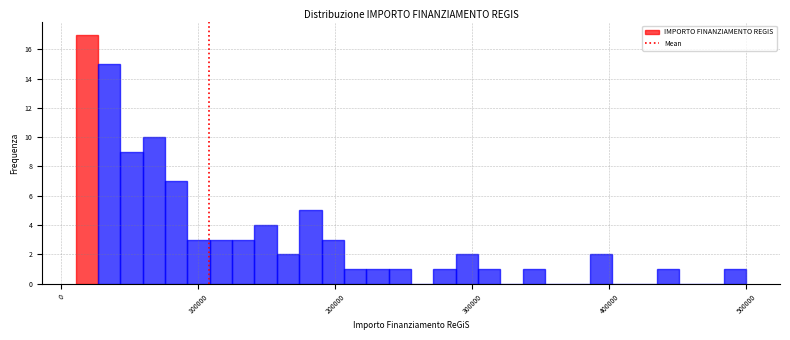

Read against the x-axis, roughly where is the centre of the tallest bar?

20000